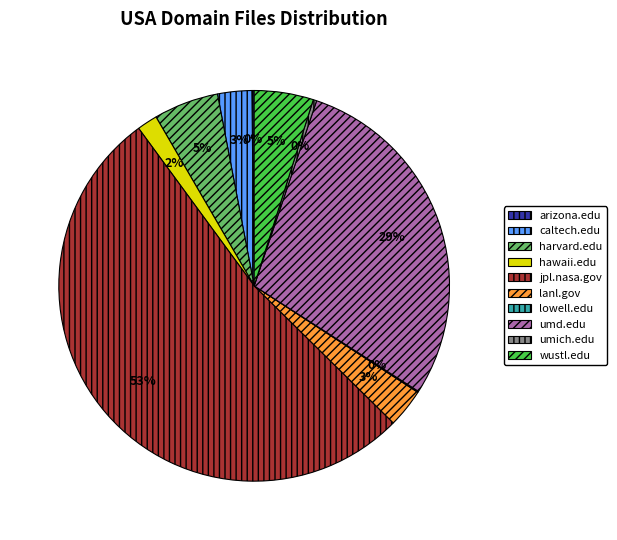

What percentage is the lanl.gov slice, to the nearest percent?

3%